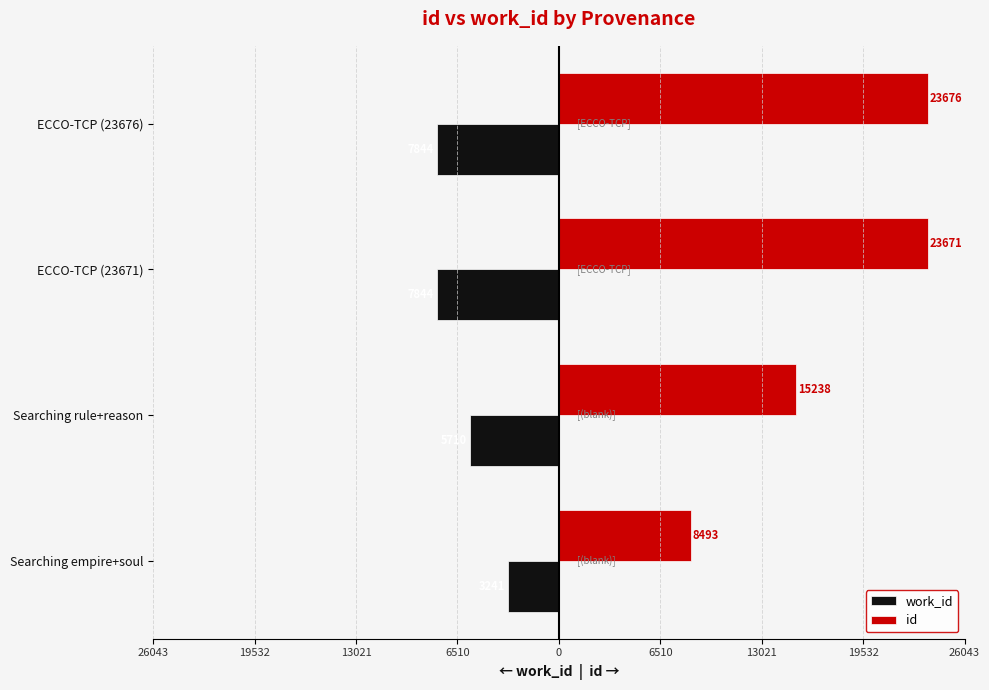

How many groups of bars are there?

4